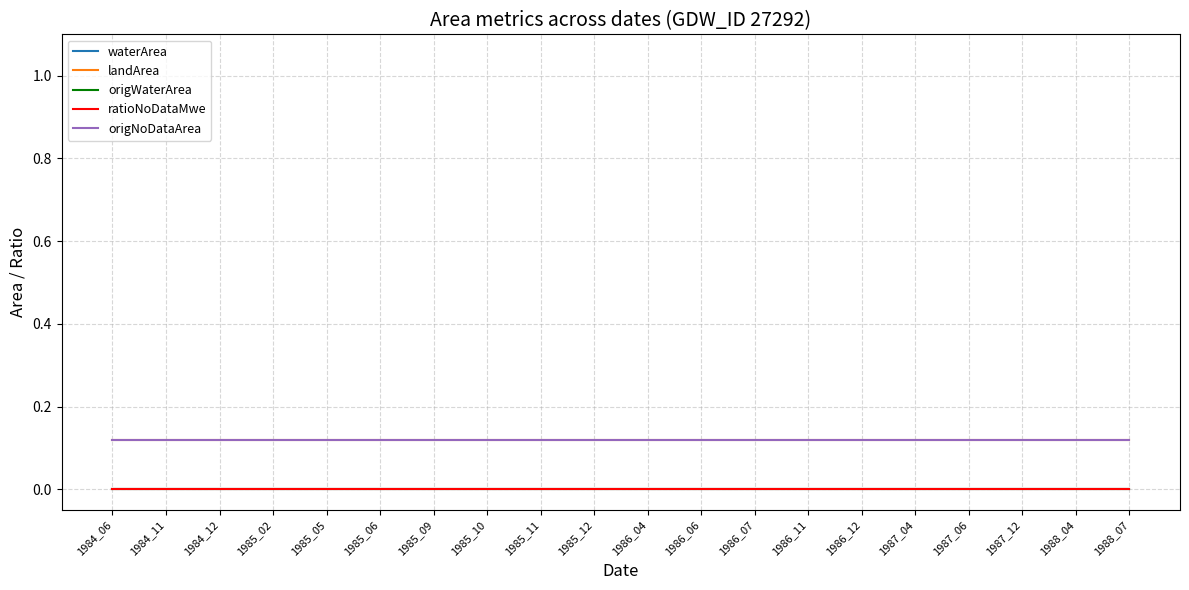

At 1984_06, list the series in order from largest to smallest.

landArea, origNoDataArea, waterArea, origWaterArea, ratioNoDataMwe